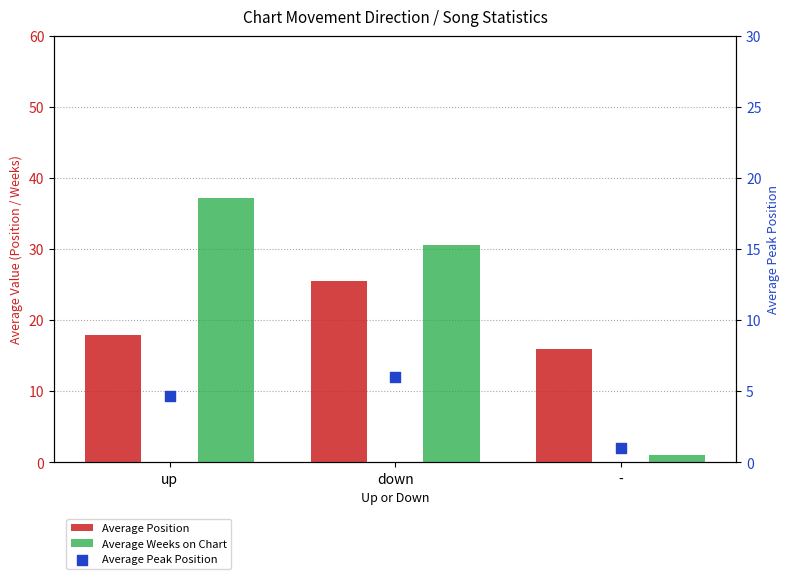

Which series has the largest total across all categories?

Average Weeks on Chart